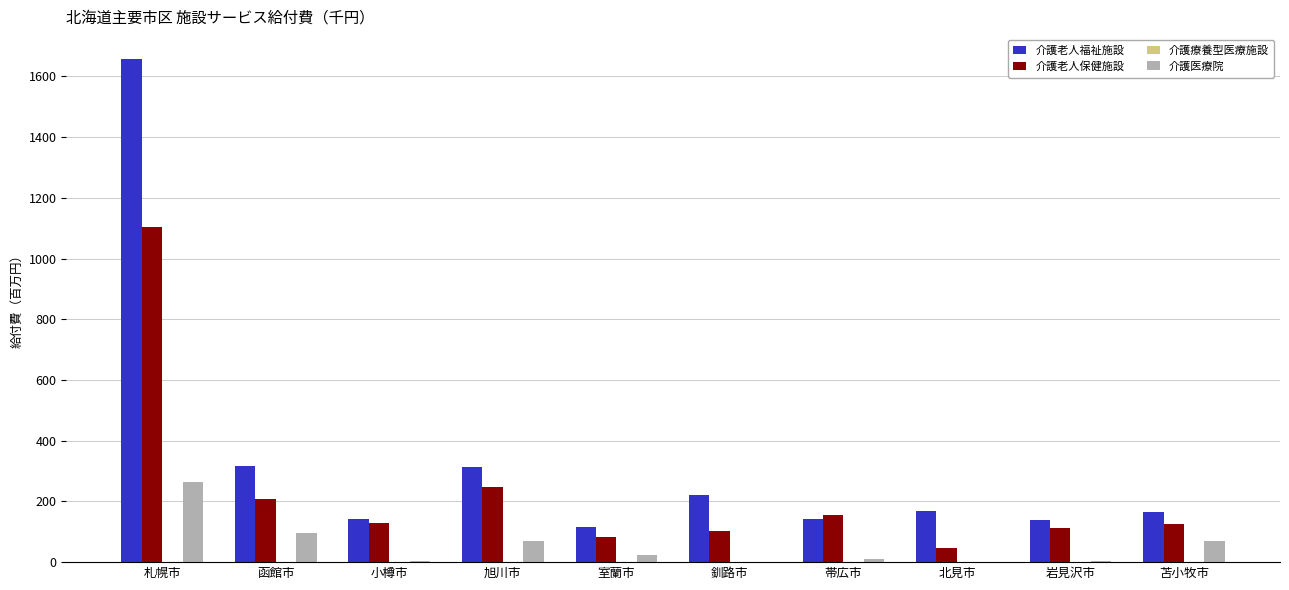

How many data points does each series have?

10